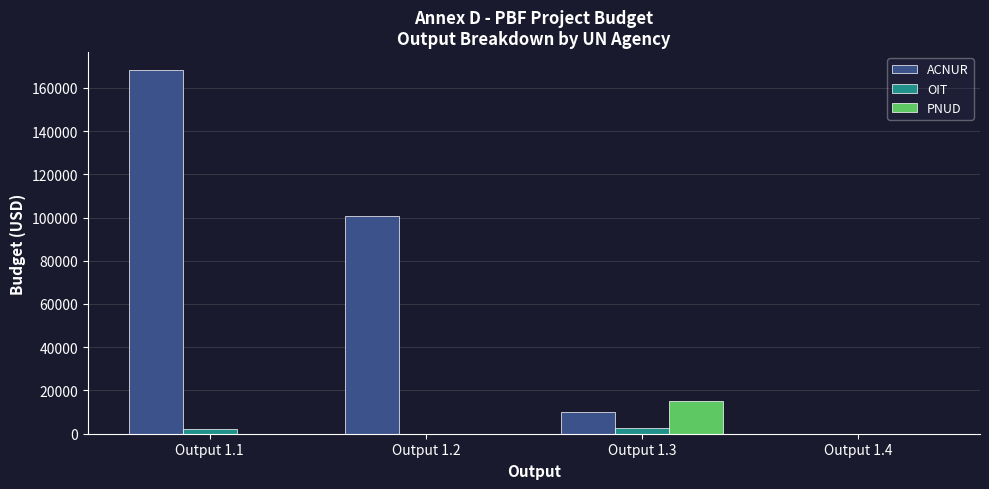

At which label is ACNUR closest to 84045?

Output 1.2